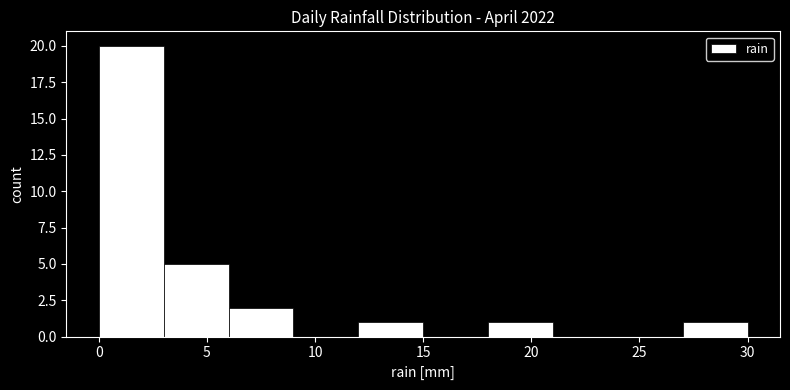

What is the height of the bar covering 18 to 21 on the x-axis? The values are not printed on the chart, so give them approximately, as read against the axis.

1